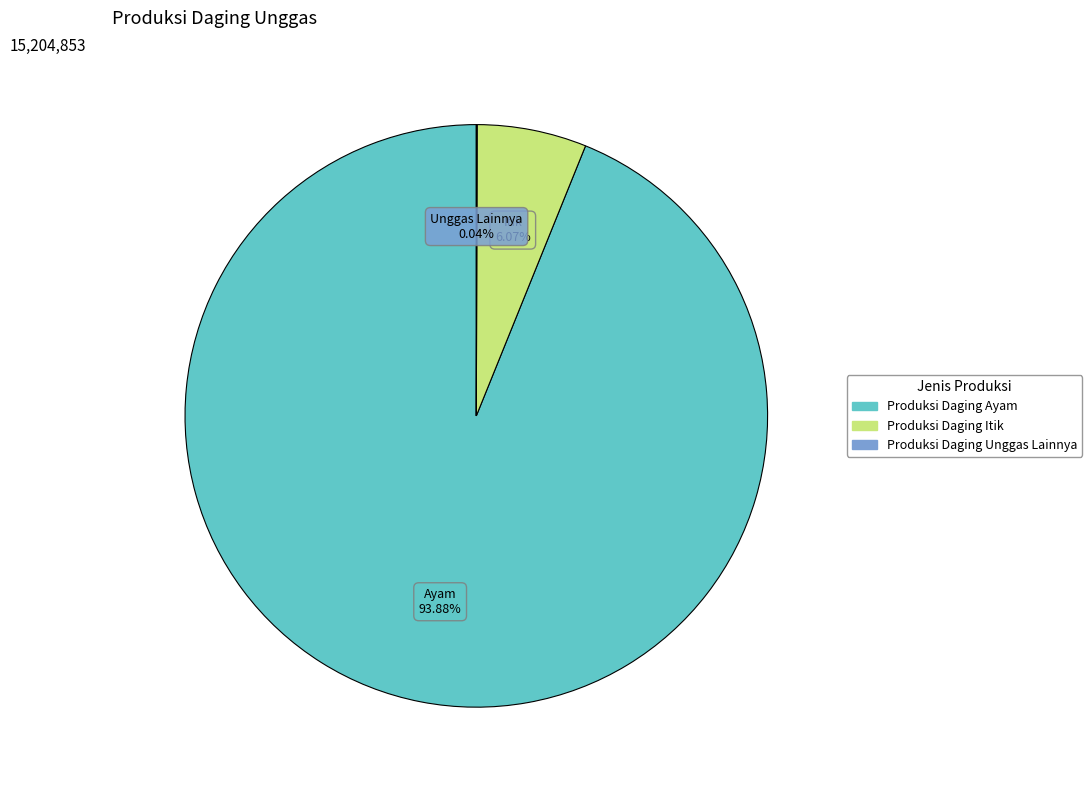

True or false: Produksi Daging Itik accounts for 6% of the total.

True